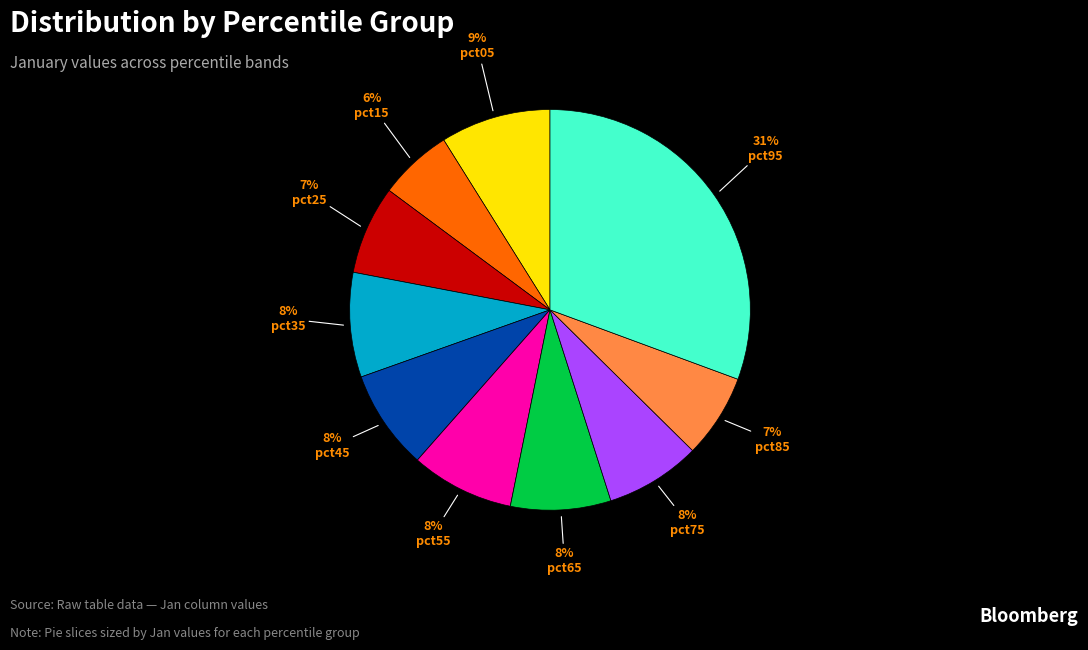

How many slices are in this pie chart?

10